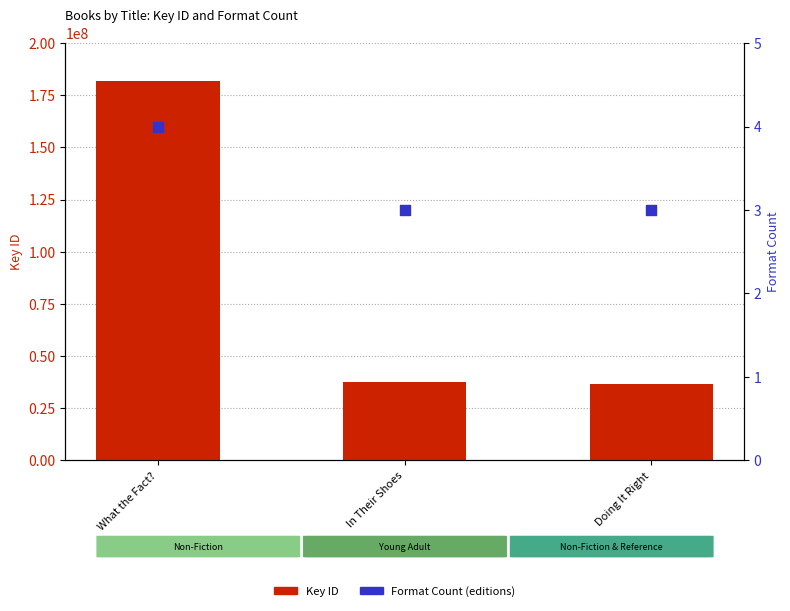

What are all the series names shown in the legend?

Key ID, Format Count